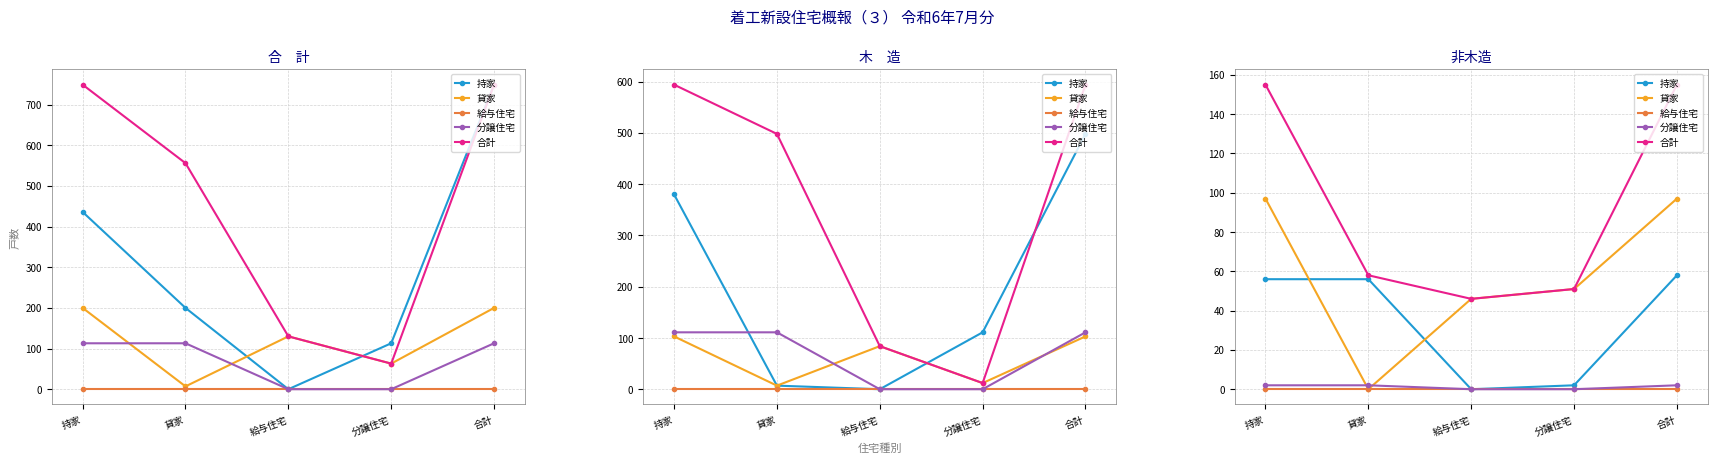

List the series in order of their peak value, highest first.

合計, 貸家, 持家, 分譲住宅, 給与住宅